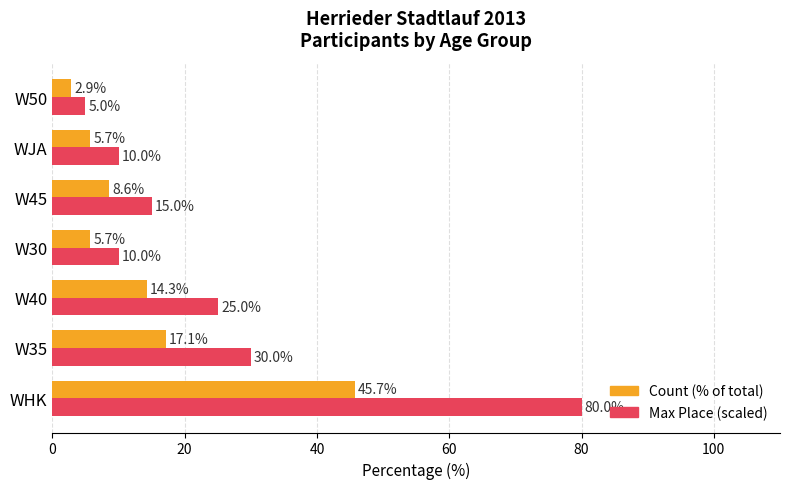

At which category is the sum across all series the highest?

WHK